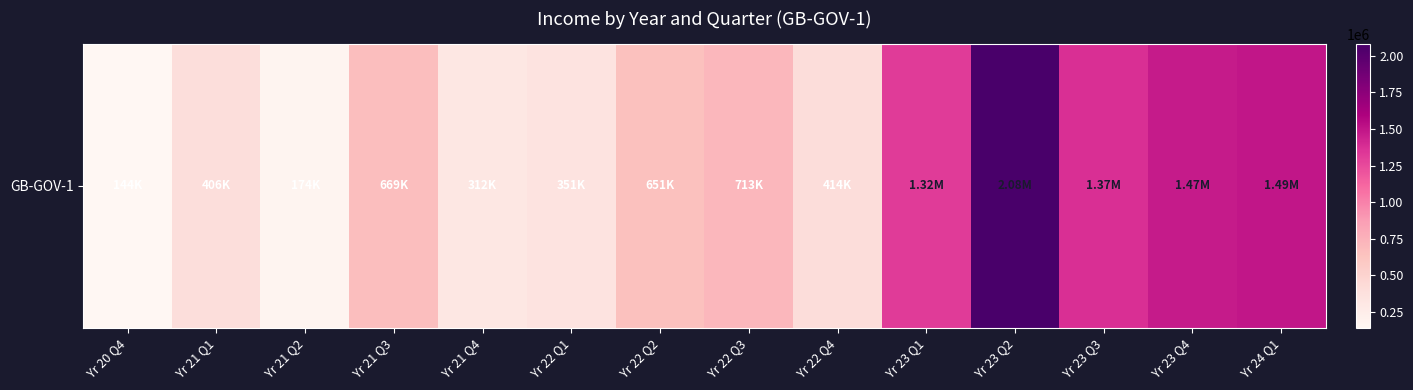

What is the smallest value displayed?

143975